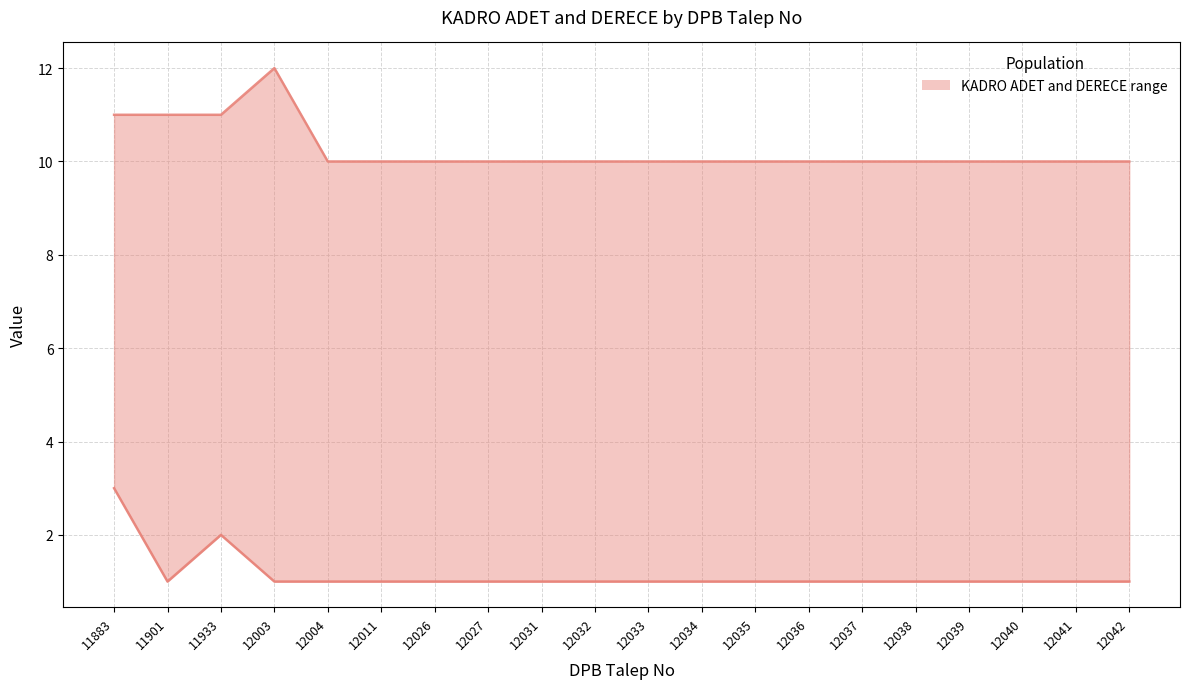

How many data points does each series have?

20